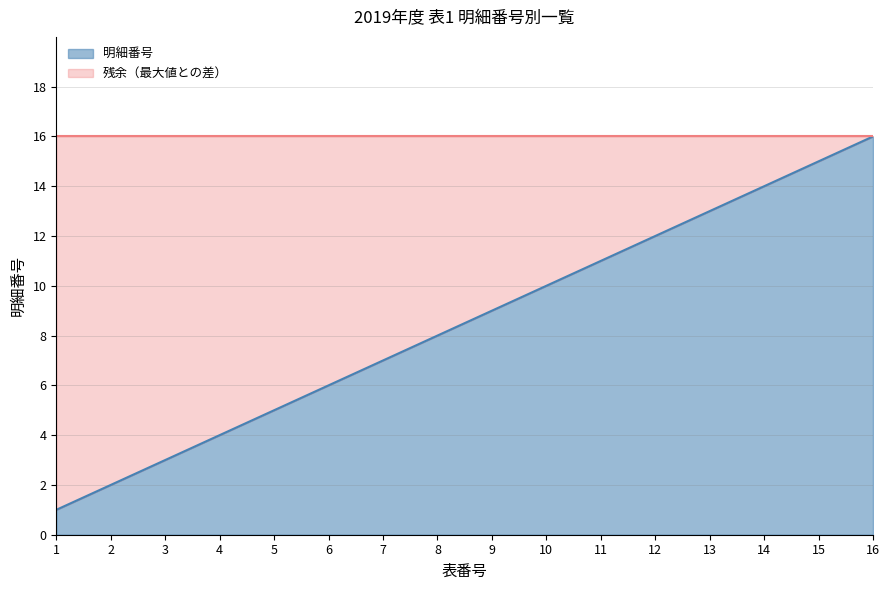

How many series are shown in this chart?

1